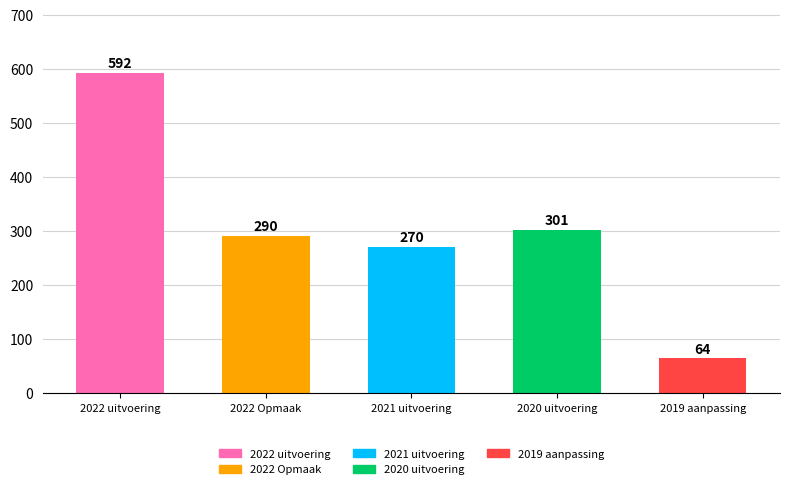

Reading left to right, extract all data points from this chart.

592	290	270	301	64